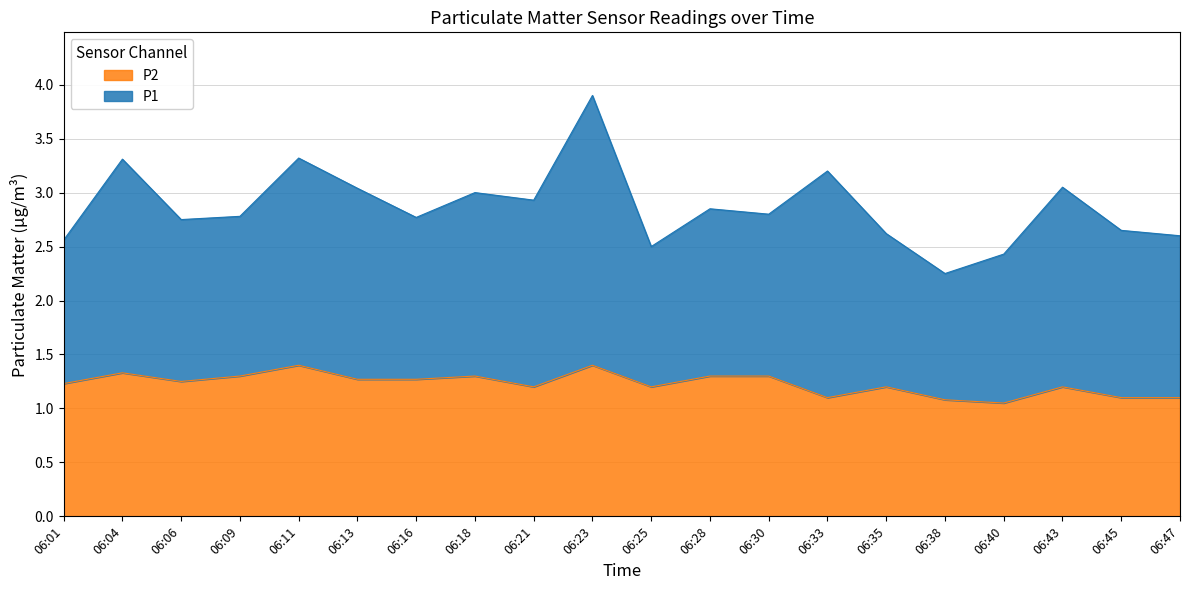

What is the ratio of the value at 06:28 to the value at 06:06?

1.0